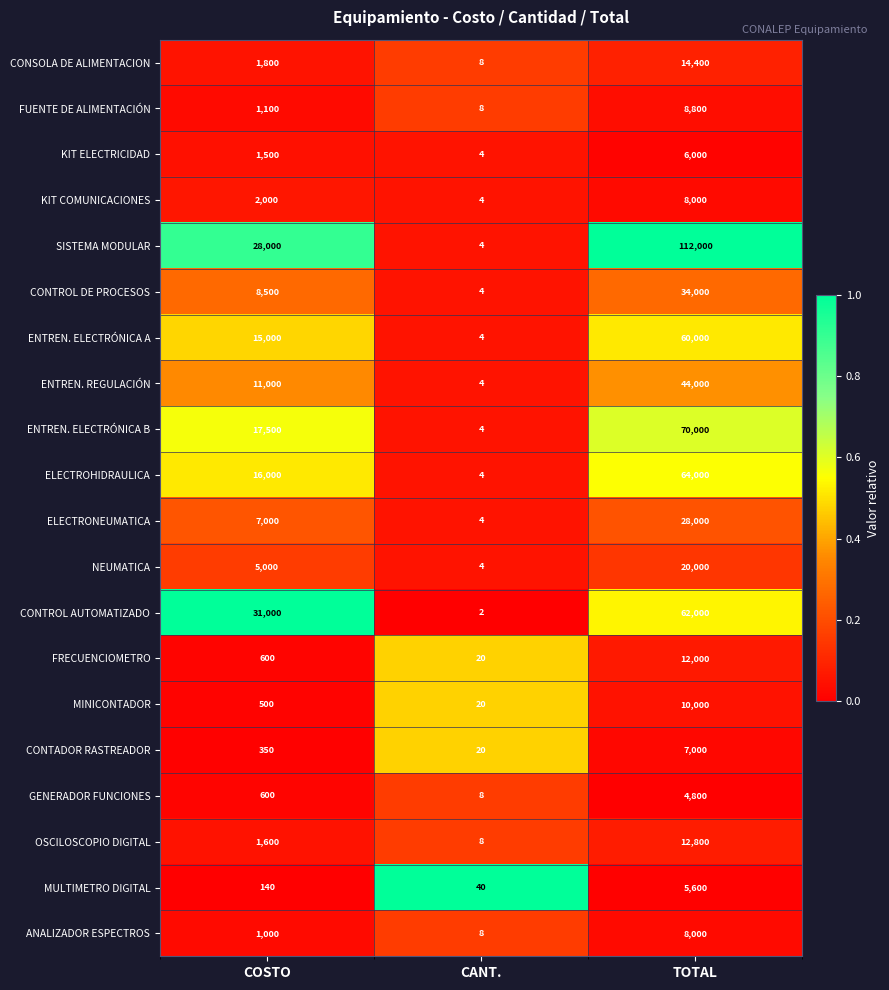

Which category has the highest value in the ANALIZADOR ESPECTROS series?

TOTAL